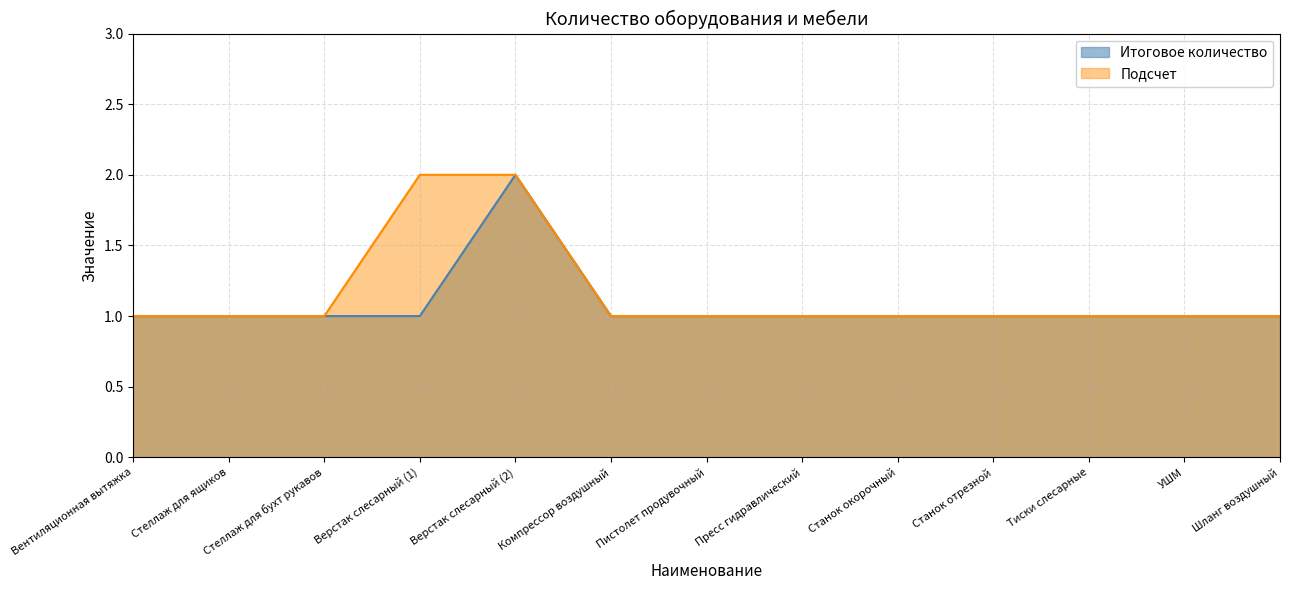

What is the sum of the Подсчет values at Пистолет продувочный and Тиски слесарные?

2